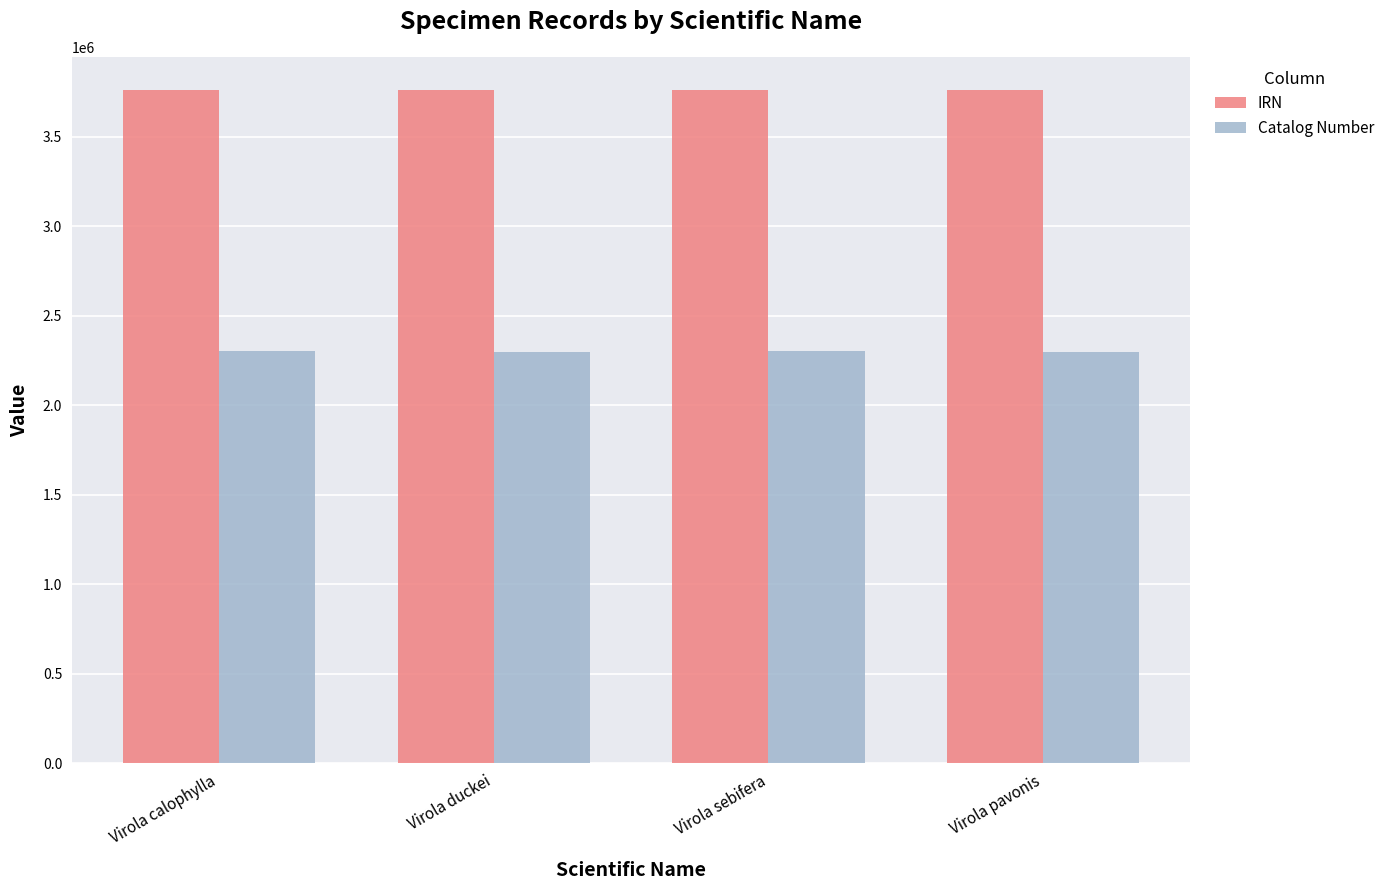

What is the label of the 1st bar from the right?

Virola pavonis